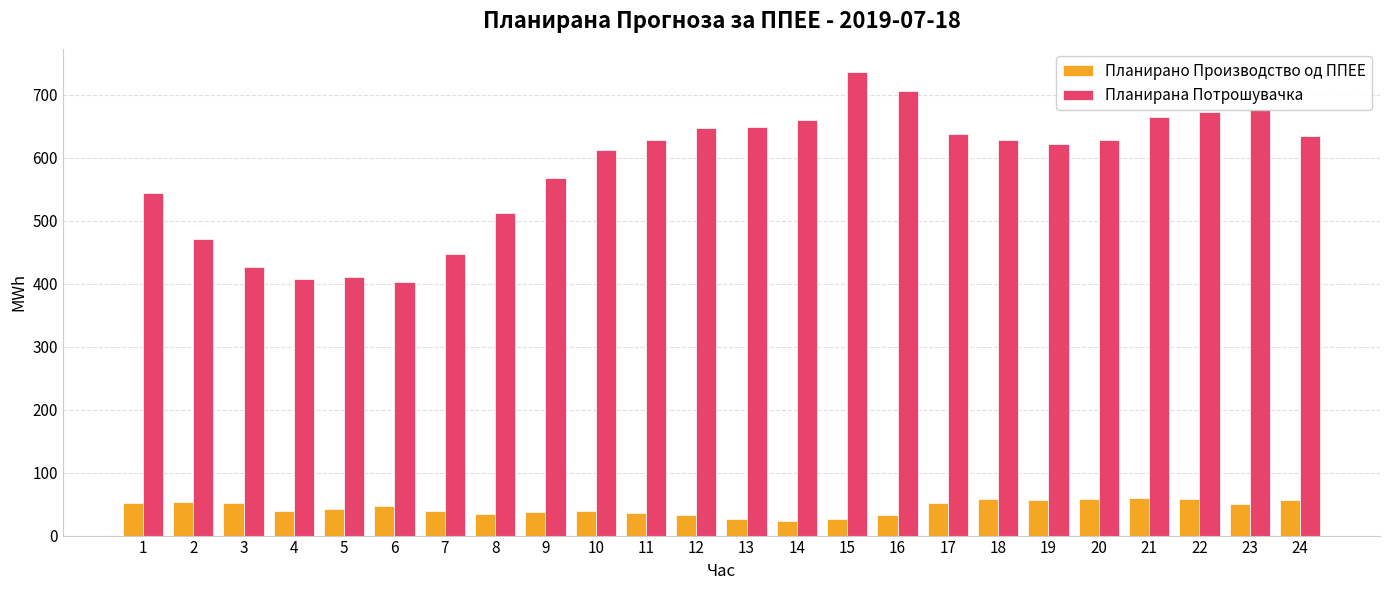

What is the difference between the maximum and minimum values in the Планирана Потрошувачка series?

333.7